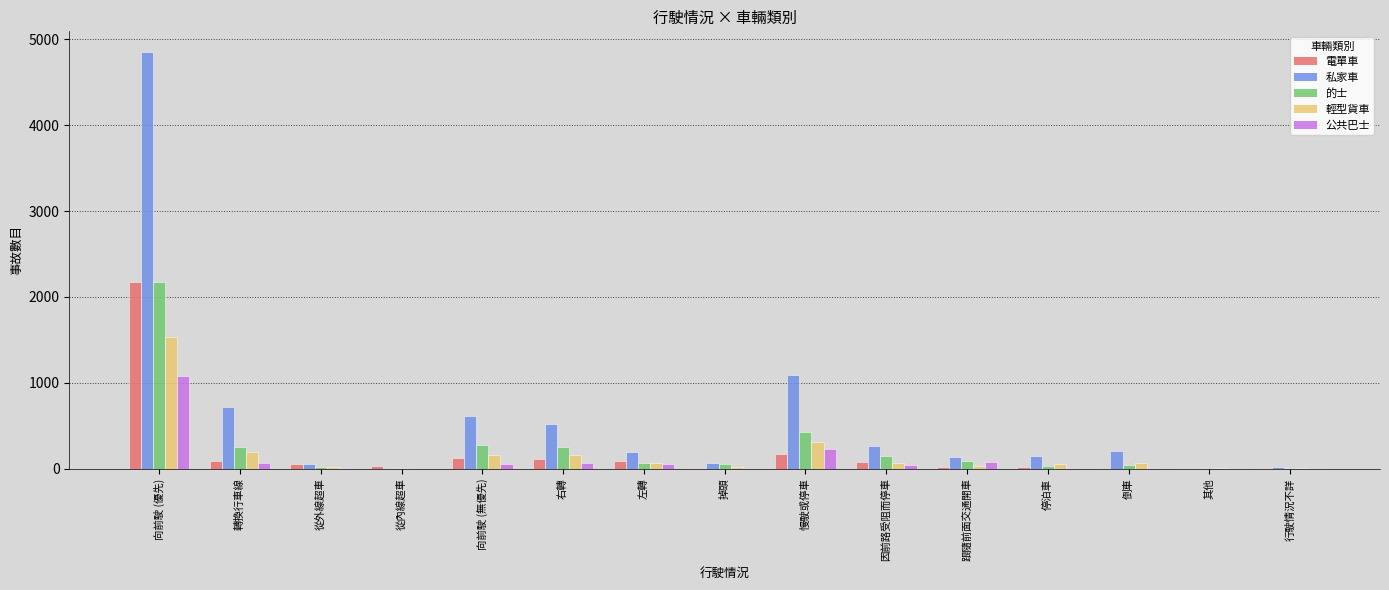

What is the maximum value for 公共巴士?

1082